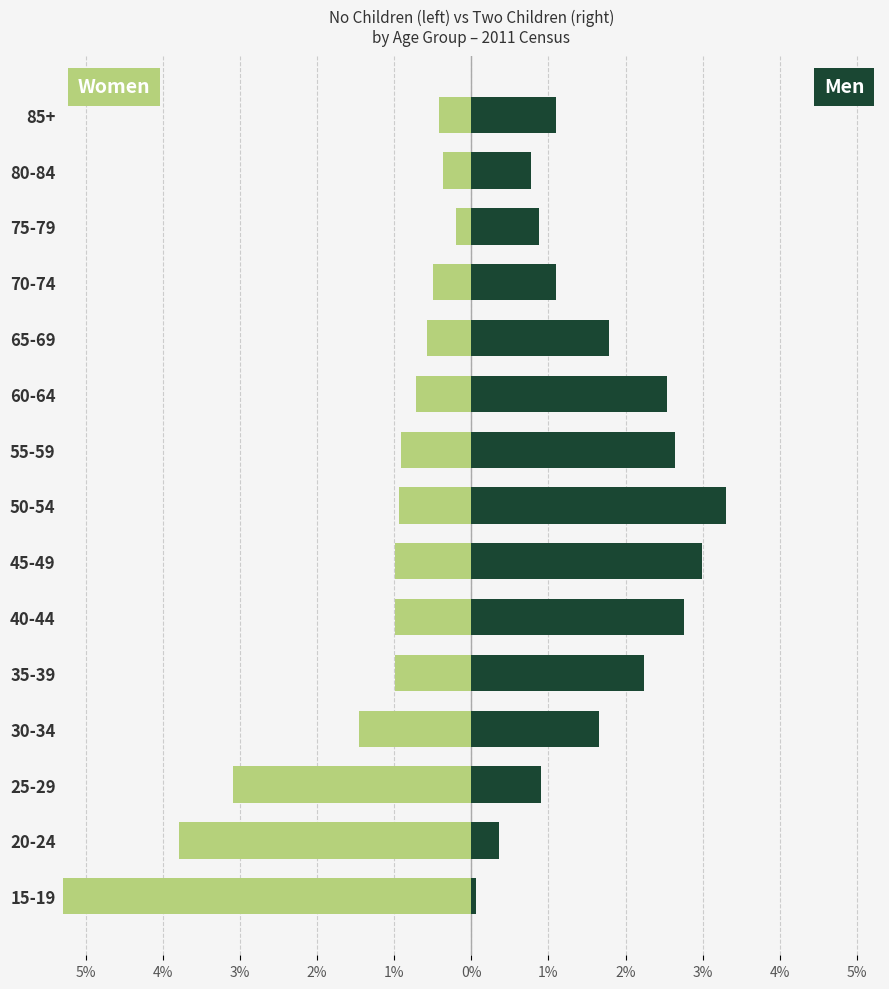

What is the difference between the maximum and second lowest values in the Women series?

3.6